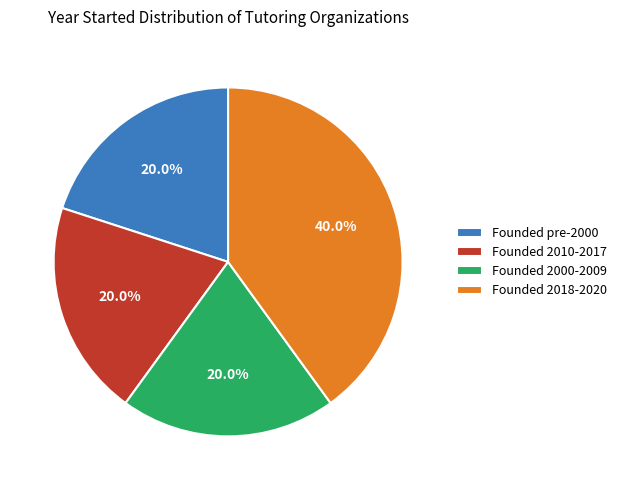

How many segments does this pie chart have?

4